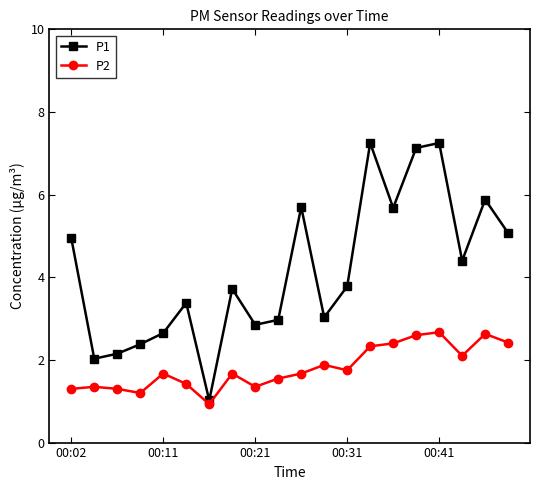

Rank the series by their maximum value, from lowest to highest.

P2, P1